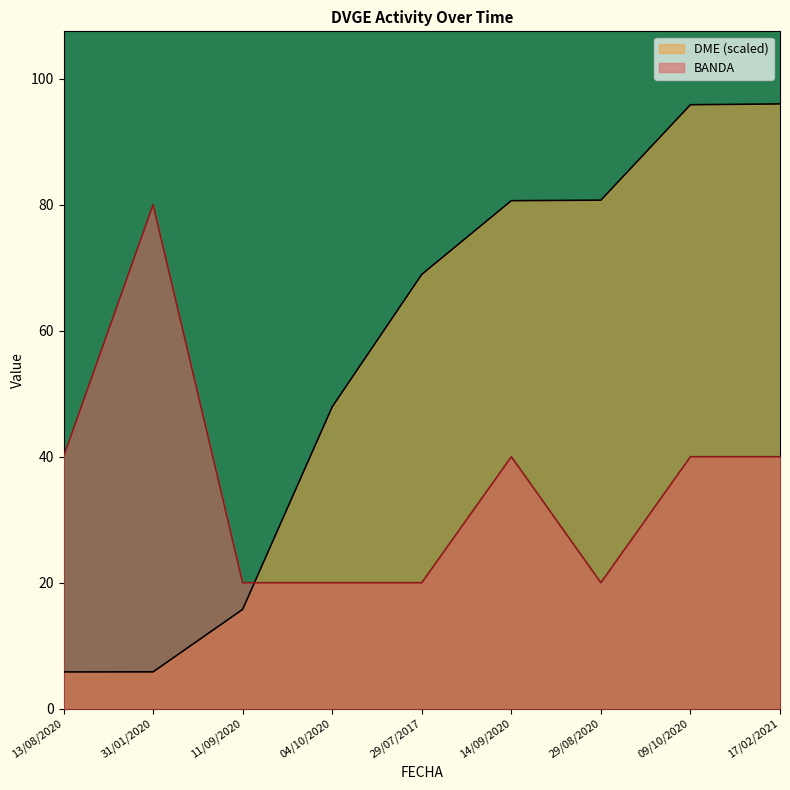

Does the chart display data point markers on the line(s)?

No